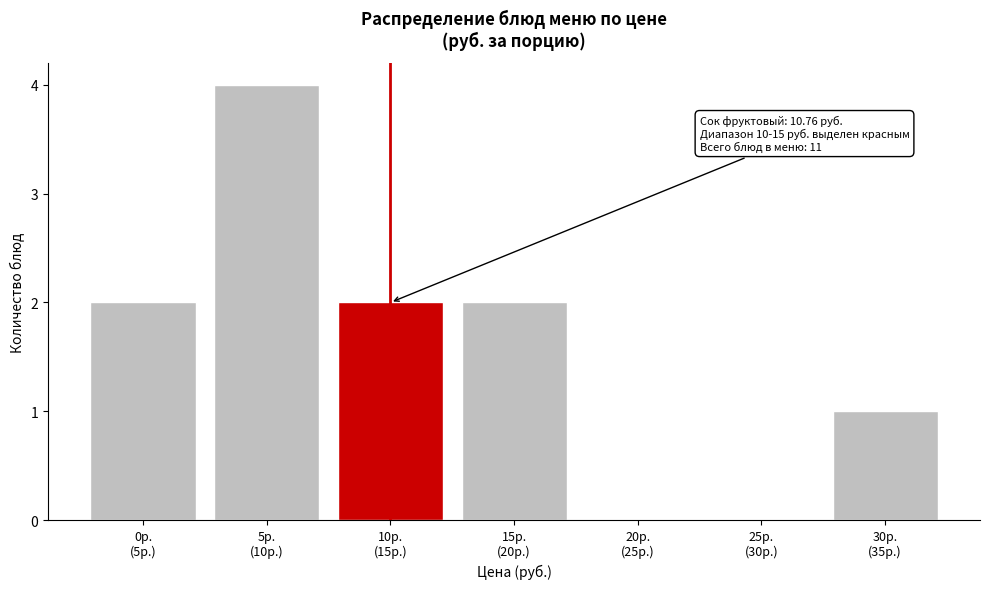

What is the greatest value displayed?

4